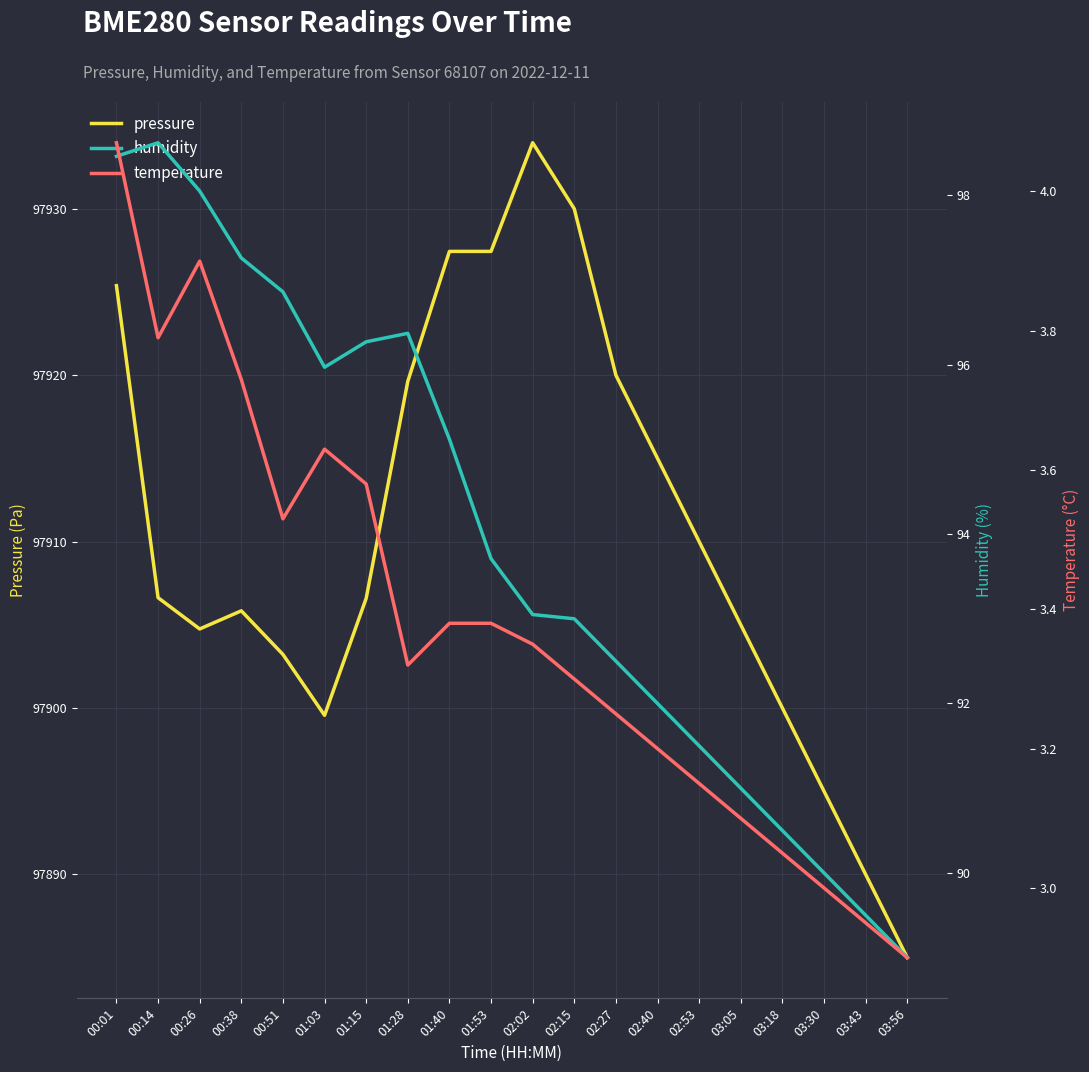

What position from the left is 03:30?

18